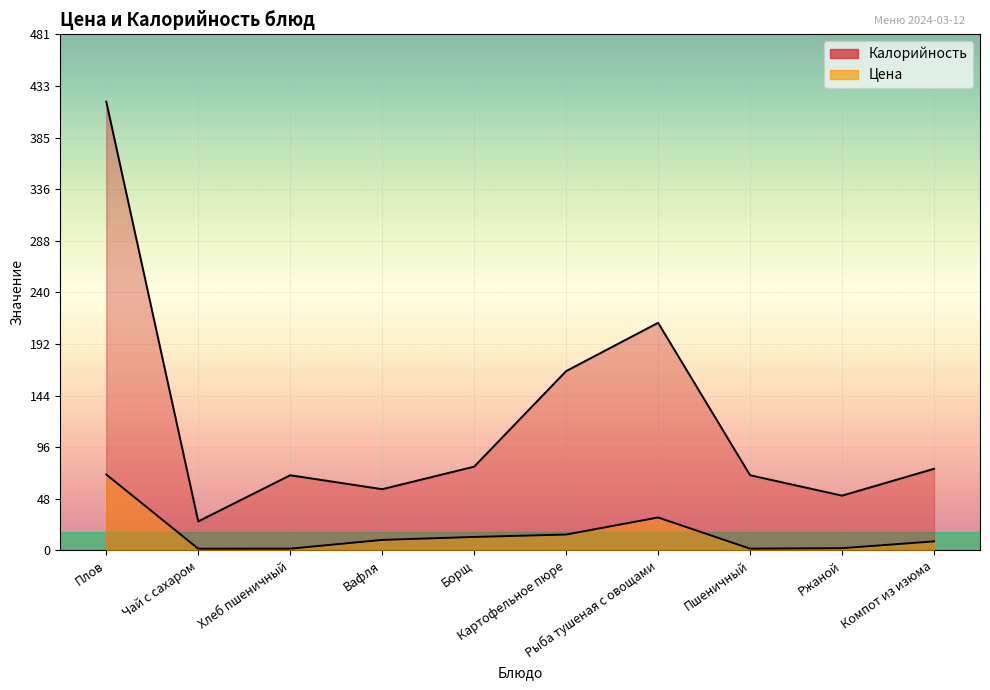

At which category does Калорийность reach its first local valley?

Чай с сахаром